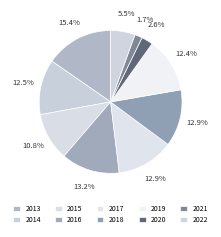

What percentage is the 2020 slice, to the nearest percent?

3%